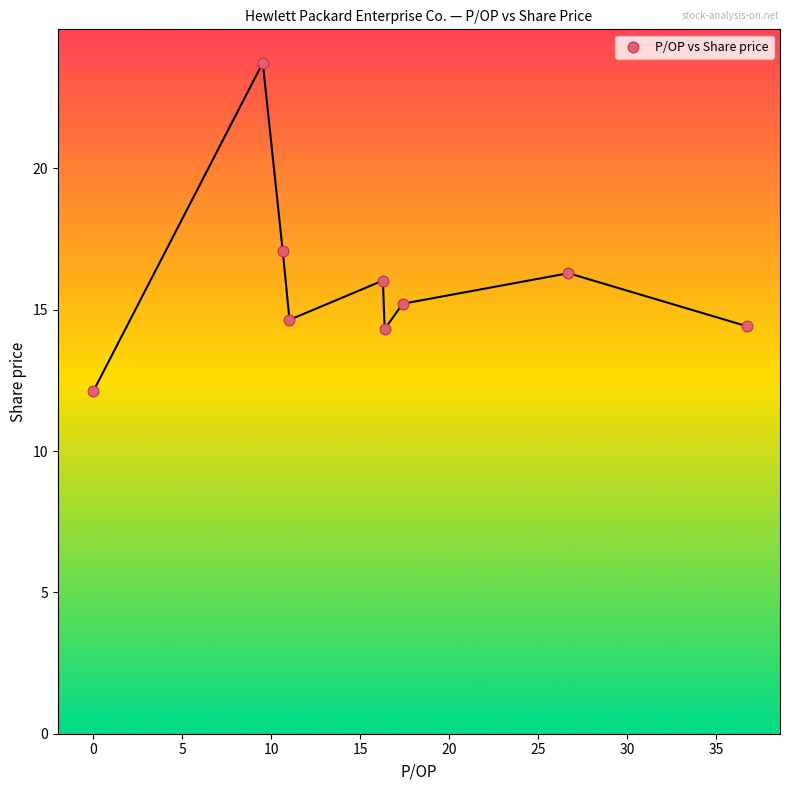

What is the range of Y values (max minus min)?

11.6